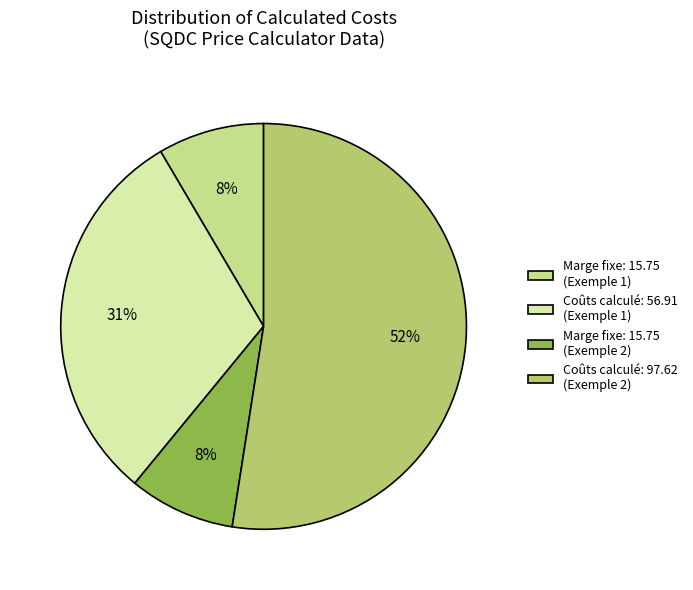

How many slices are in this pie chart?

4